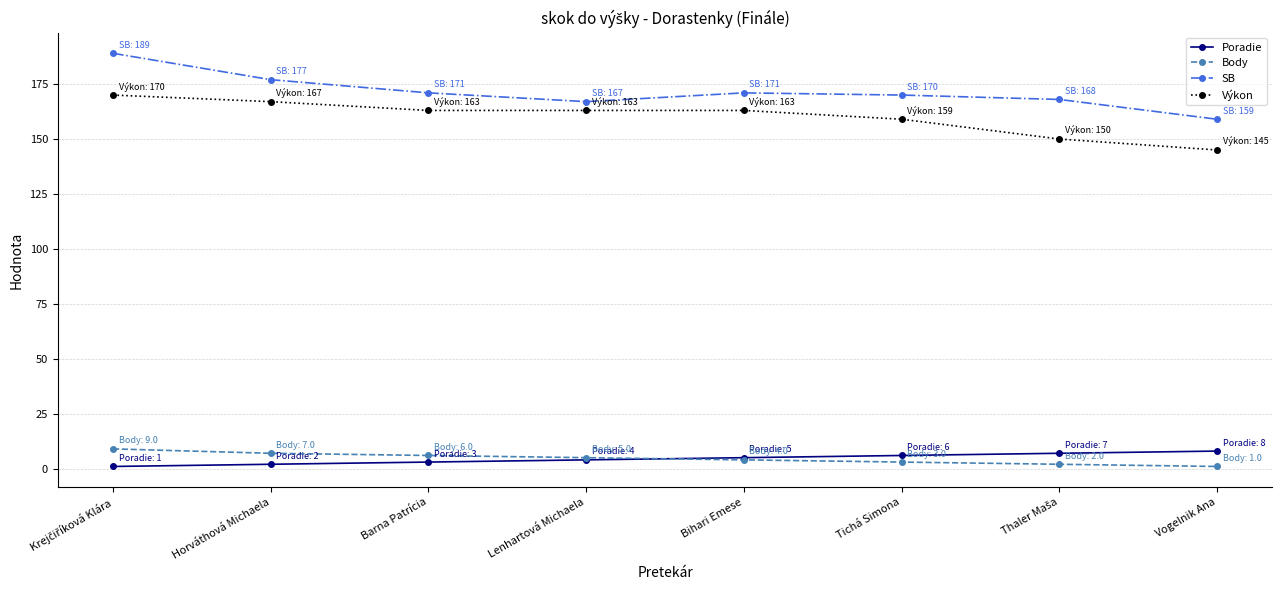

What is the value of the SB point at the 2nd from the left?

177